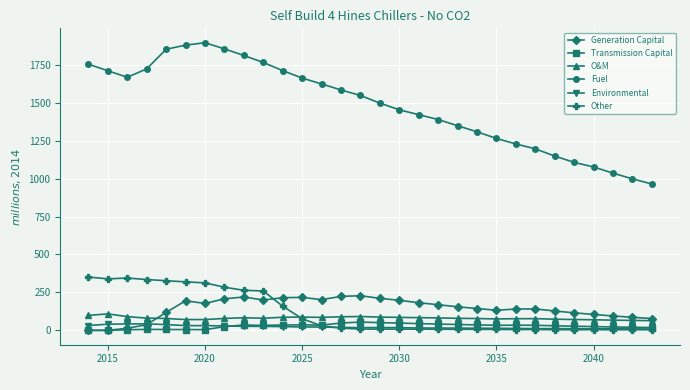

What is the greatest value displayed?

1896.0